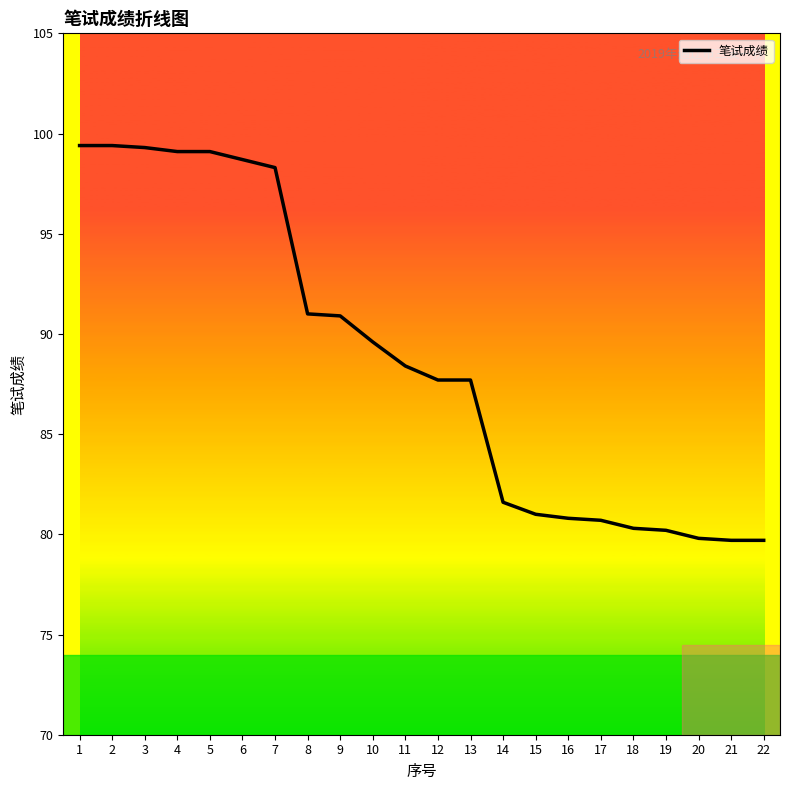

What is the maximum value shown in the chart?

99.4